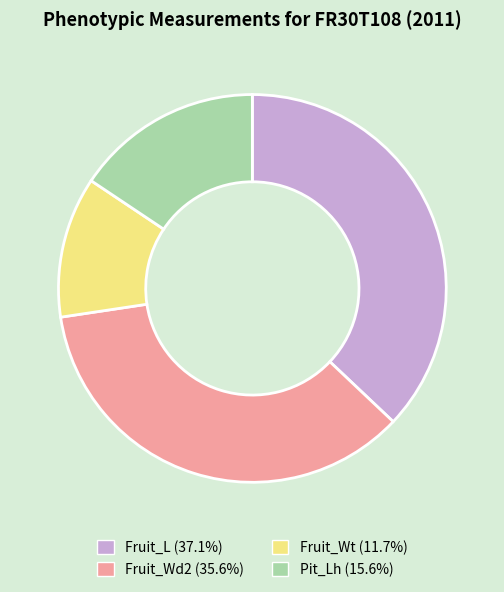

Combined, do Fruit_L and Fruit_Wt account for over 50%?

No